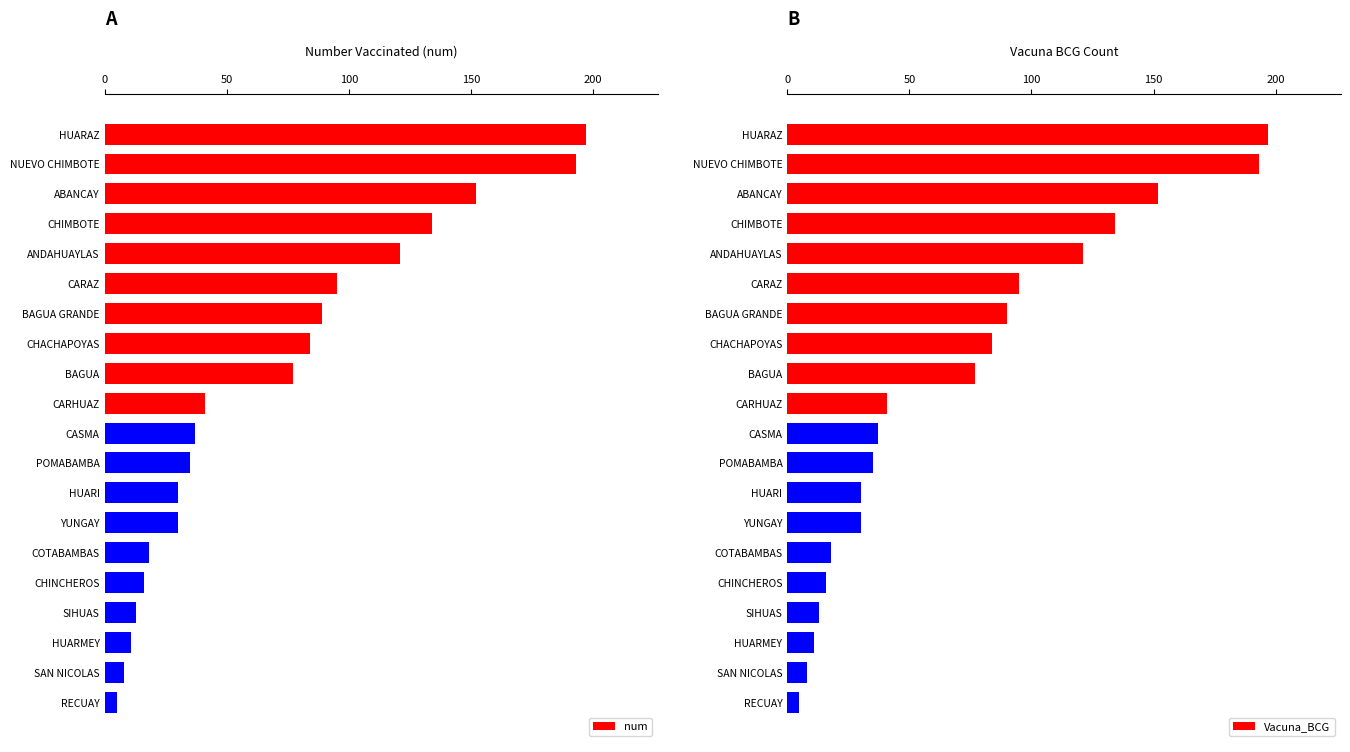

What value does the Vacuna_BCG series have at CARHUAZ?

41